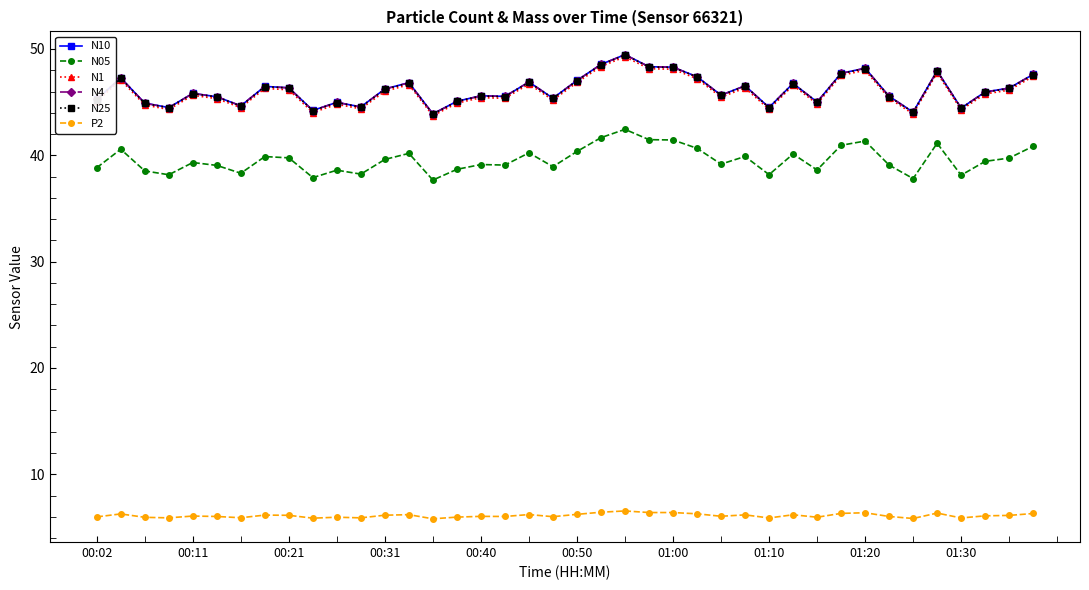

True or false: N05 and N4 cross at least once.

False